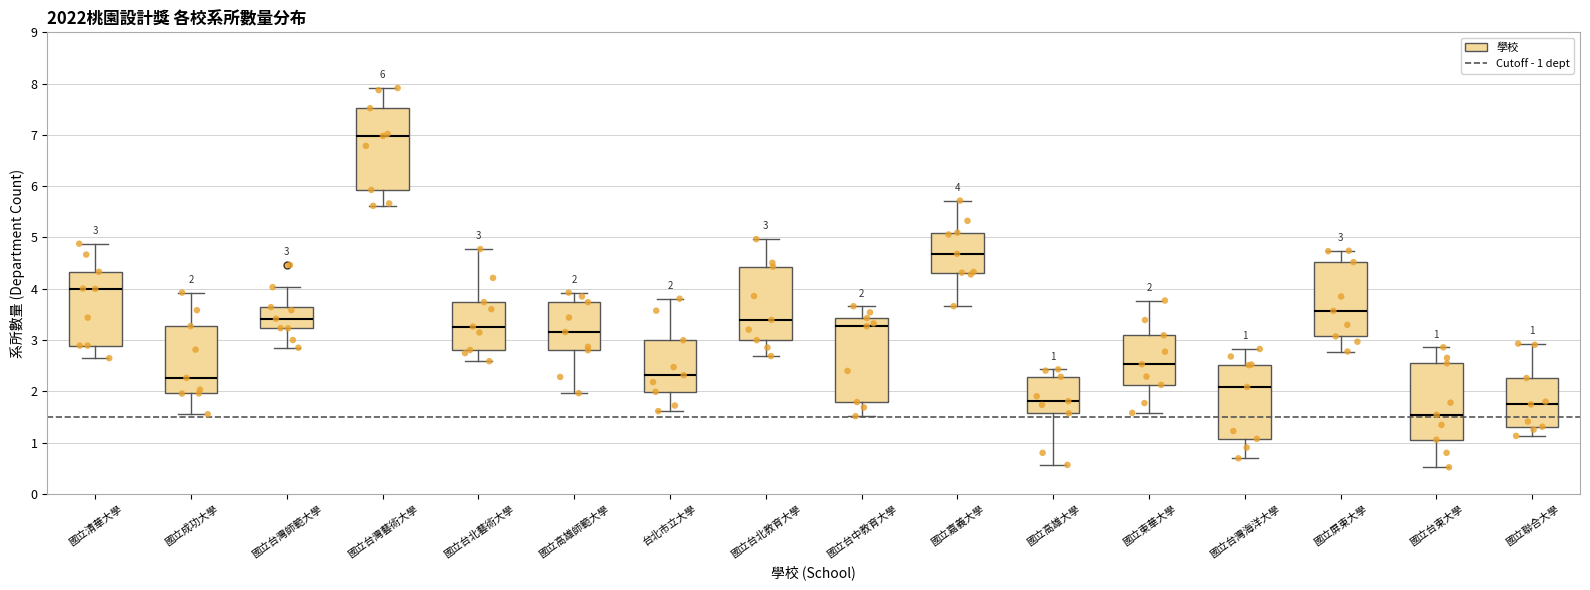

Which box's median line is the highest?

國立台灣藝術大學